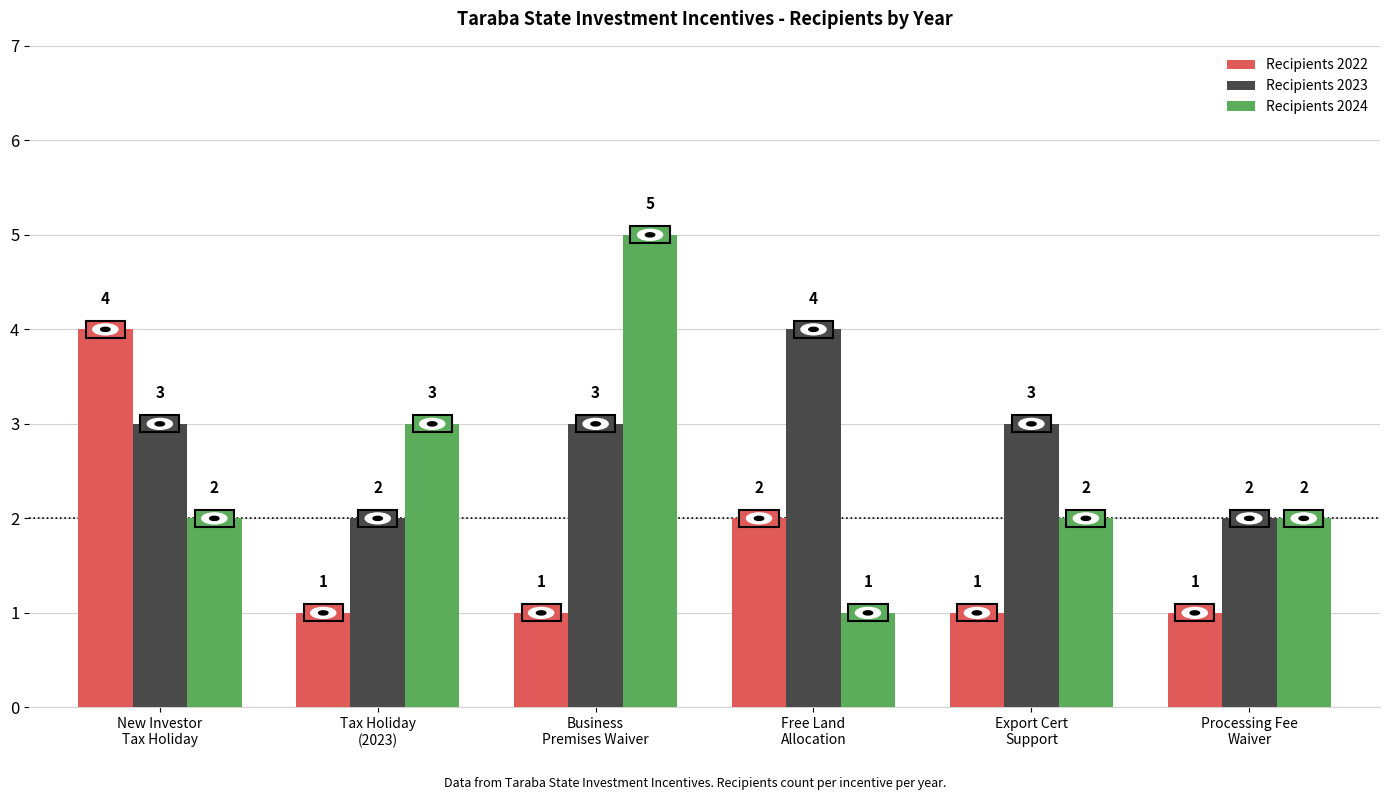

What is the difference between the maximum and minimum values in the Recipients 2022 series?

3